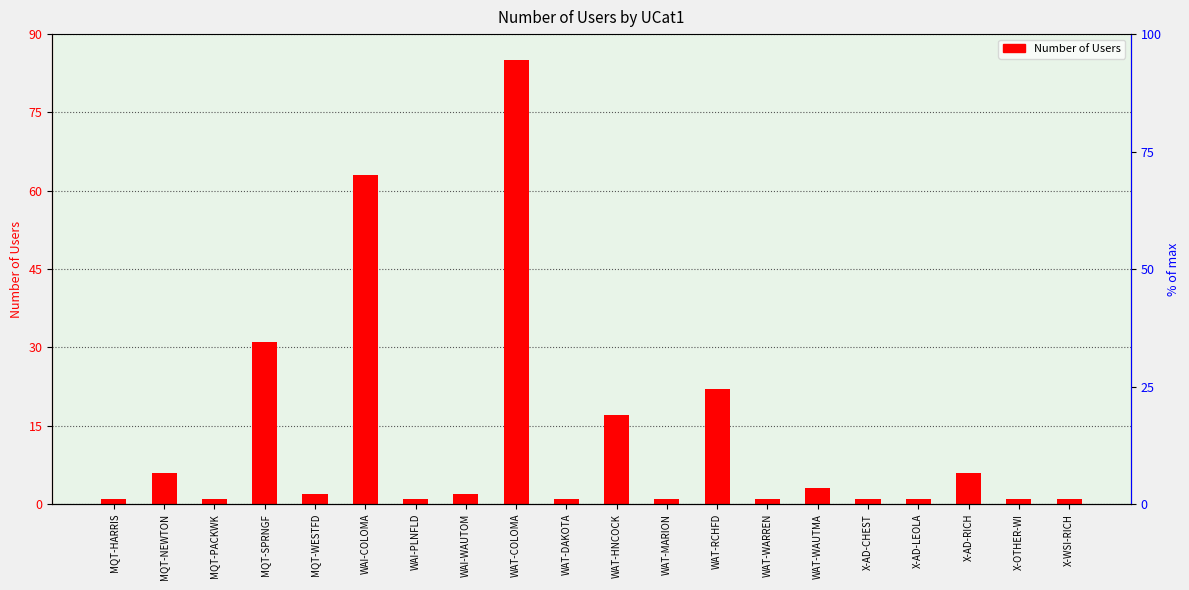

Are the bars horizontal?

No